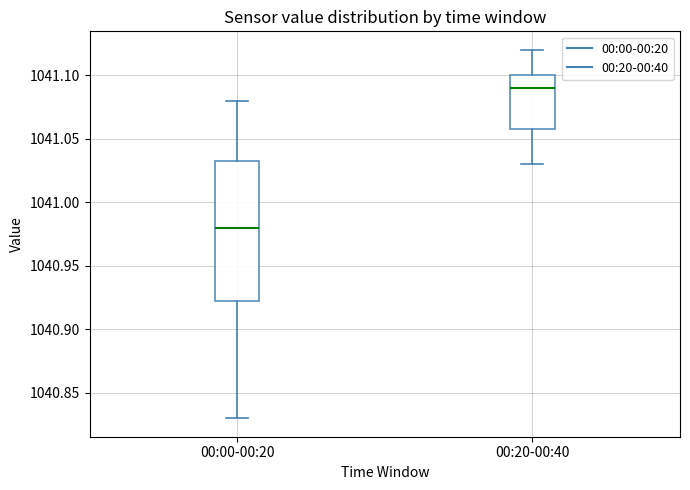

Which box's median line is the highest?

00:20-00:40